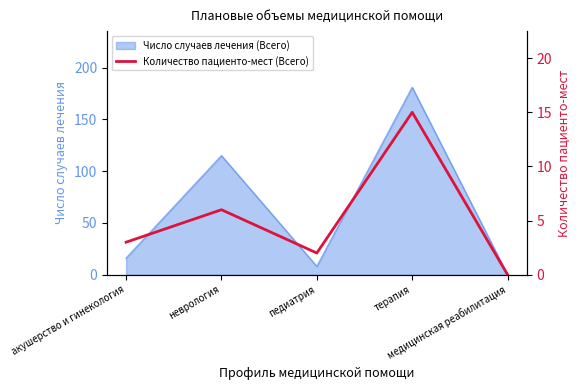

What is the label of the 4th point from the right?

неврология